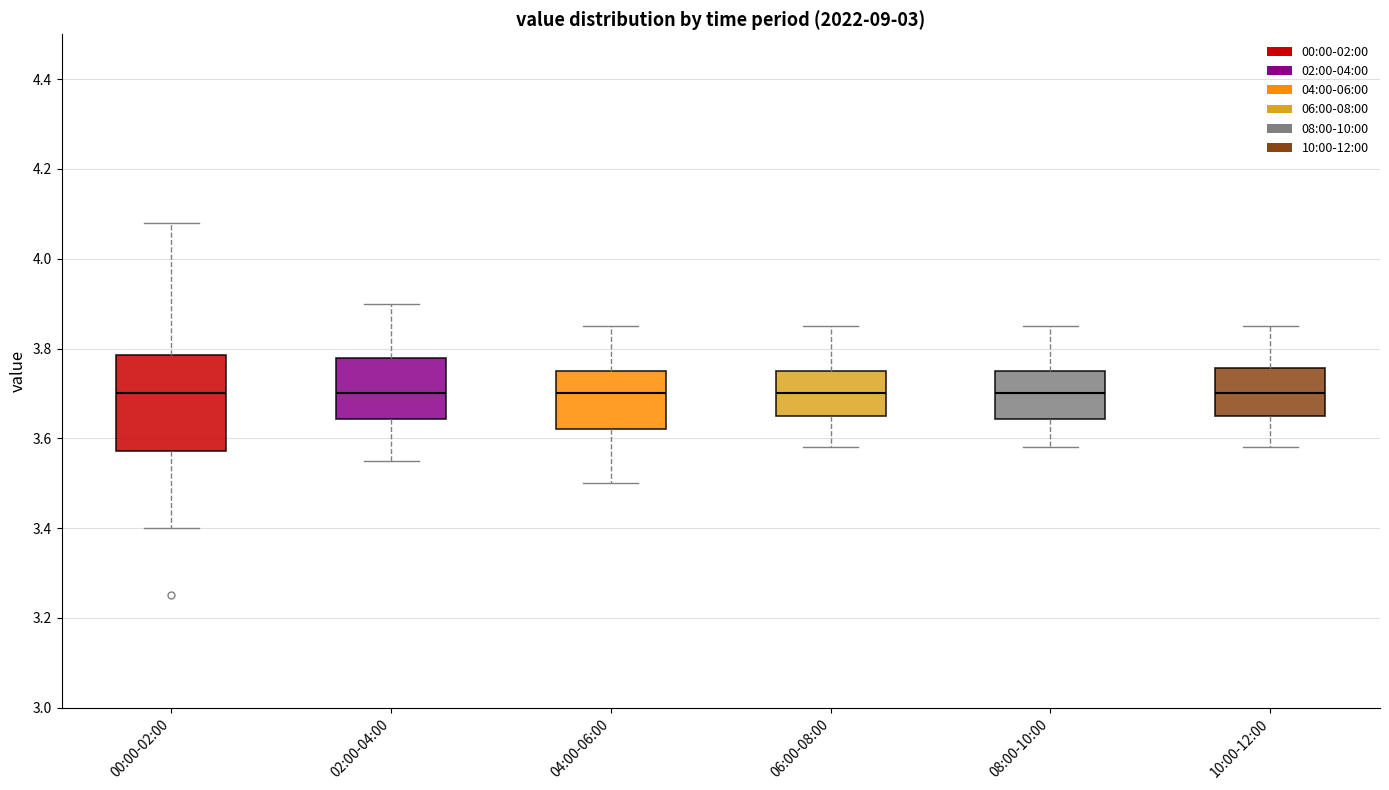

Comparing the boxes themselves (not the whiskers), which one is the tallest?

00:00-02:00